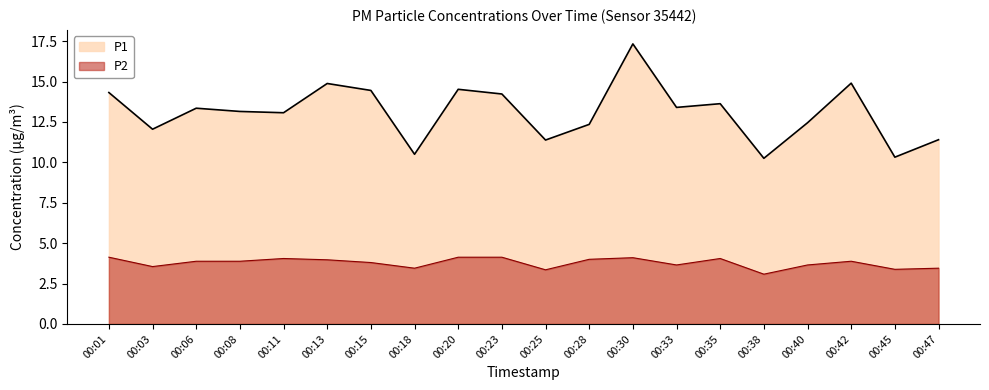

In P1, how many points are higher than both neighbors (excluding endpoints)?

6